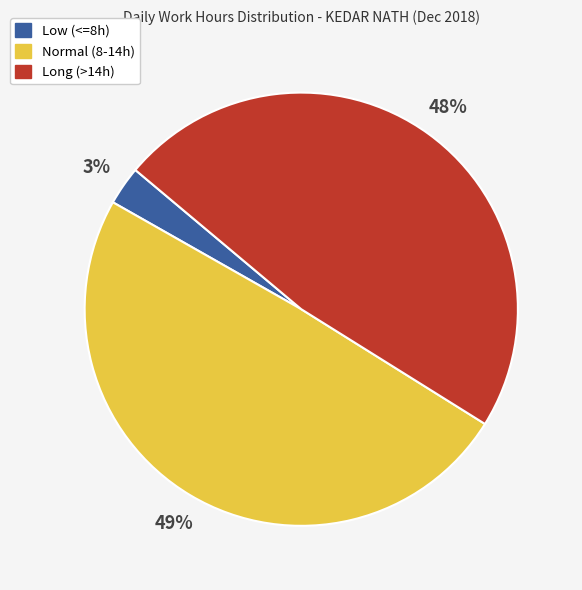

Is there a majority slice in this chart?

No